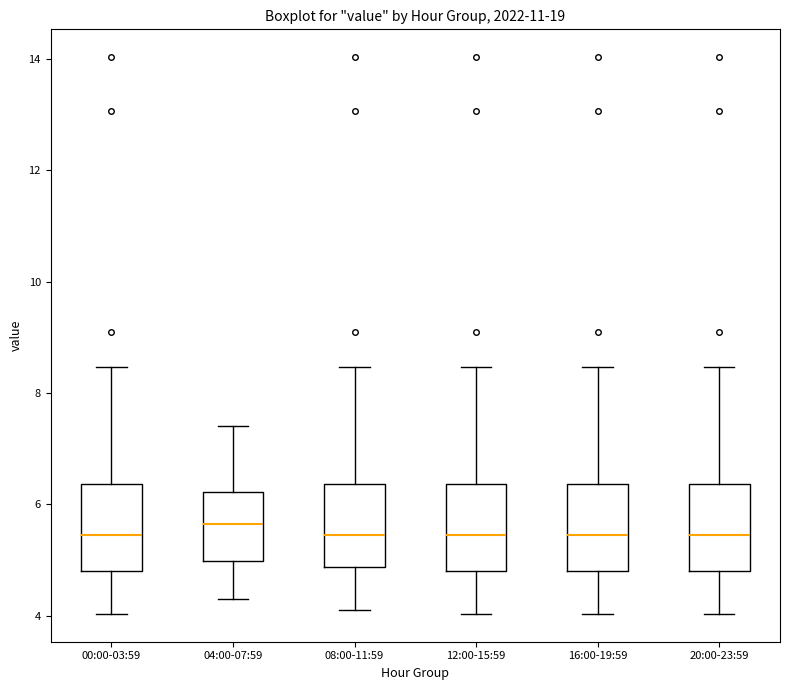

Where is the lower edge of the box for 12:00-15:59 on the y-axis? The values are not printed on the chart, so give them approximately, as read against the axis.

4.8